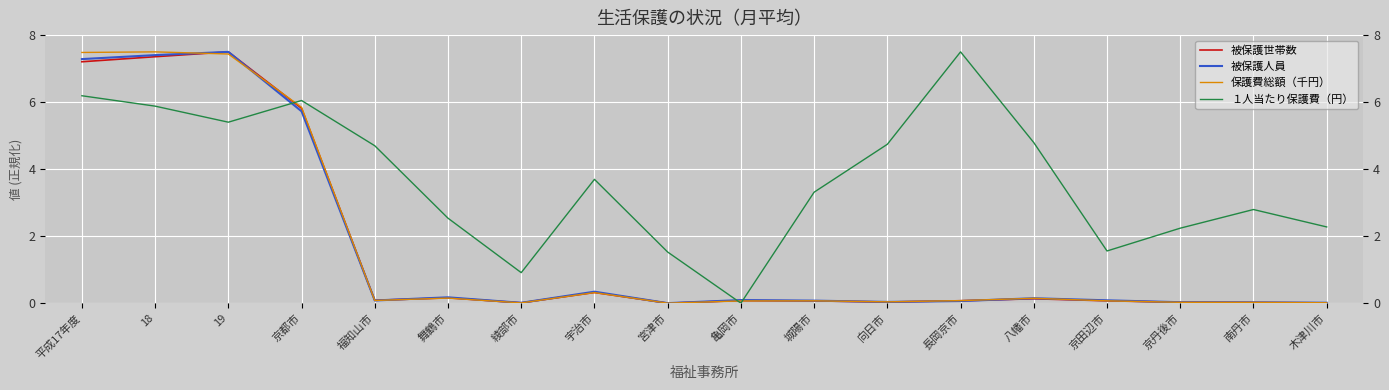

Which series ends up on top after the final intersection of 被保護世帯数 and 被保護人員?

被保護人員